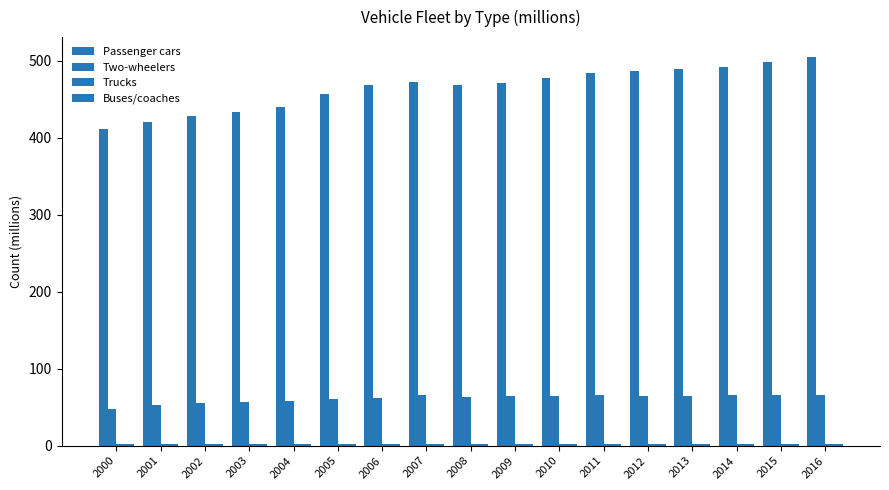

How many bars are there in total?

68